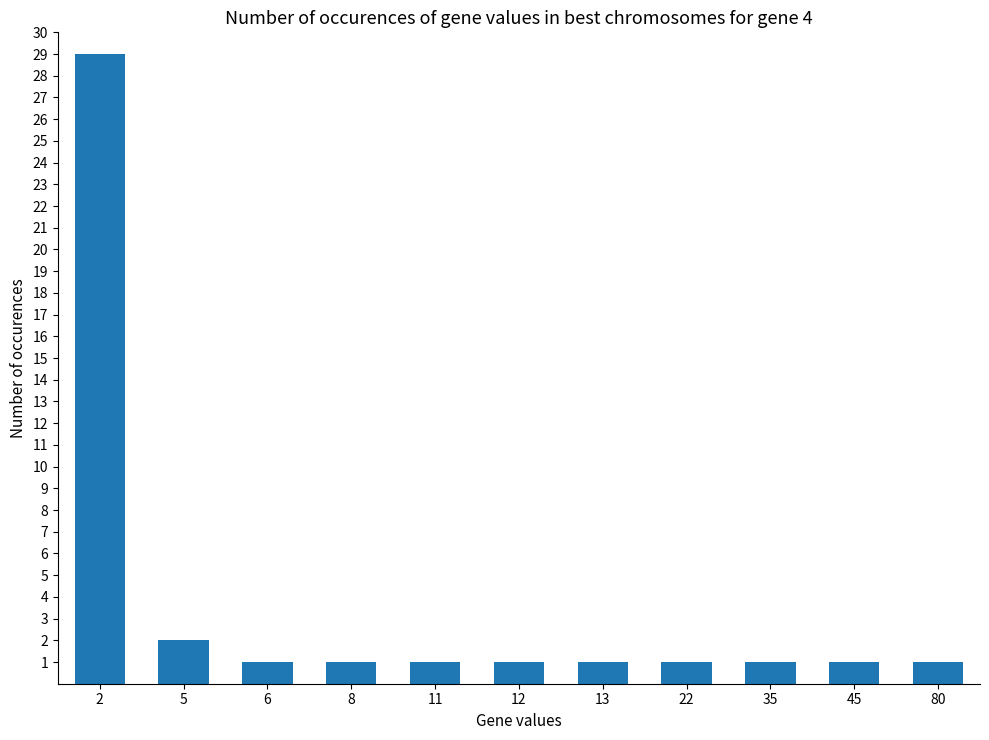

Which has a higher value, 6 or 5?

5